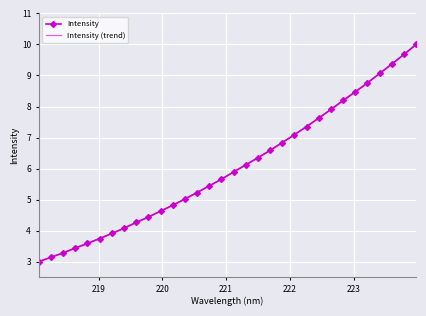

What is the greatest value displayed?

10.0